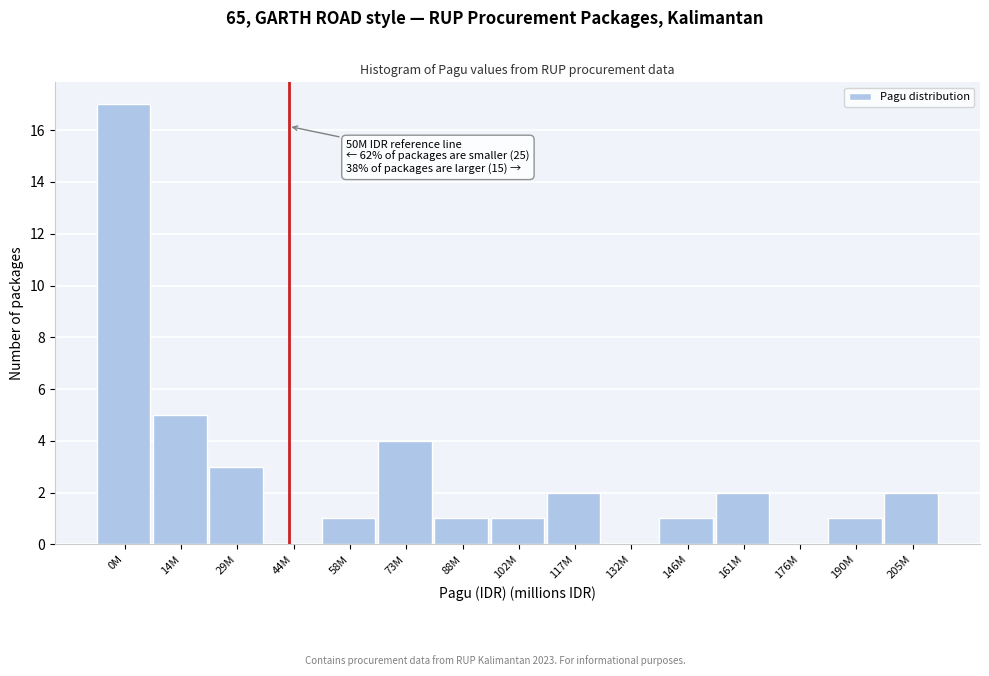

Reading left to right, transcribe all the data shown in this chart.

0M=17	14M=5	29M=3	44M=0	58M=1	73M=4	88M=1	102M=1	117M=2	132M=0	146M=1	161M=2	176M=0	190M=1	205M=2